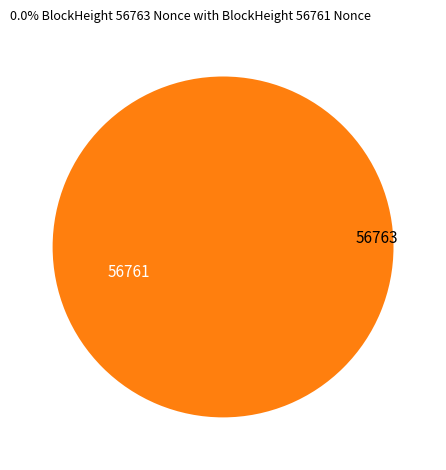

Count the number of slices in the pie.

2